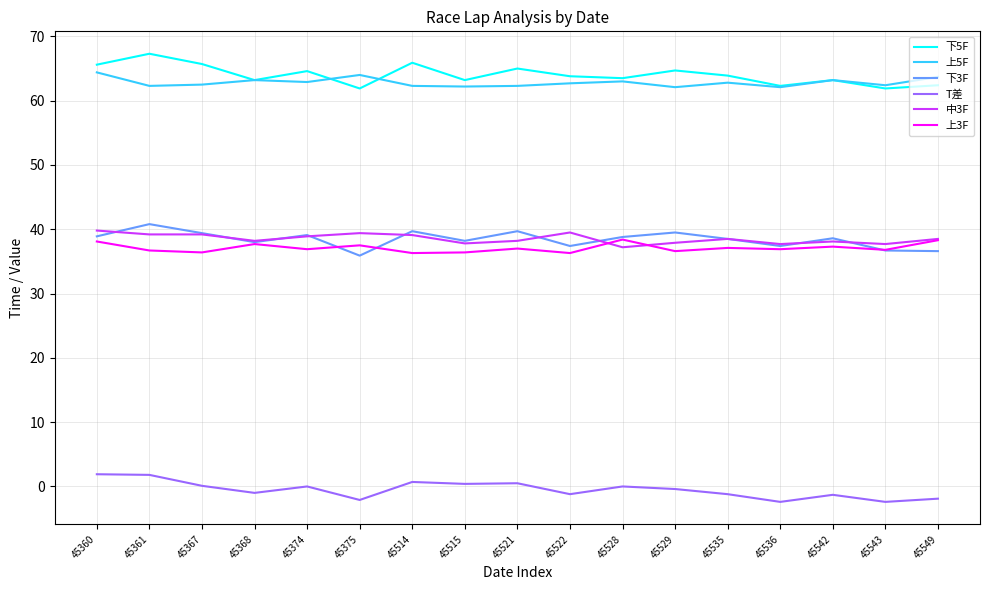

The value of 下3F at 45522 is 37.4. True or false?

True